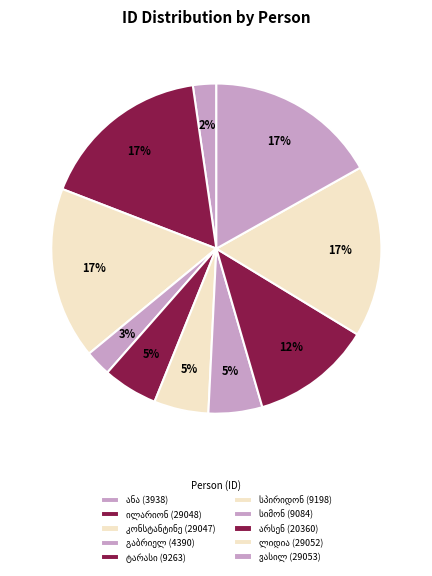

How many slices are in this pie chart?

10